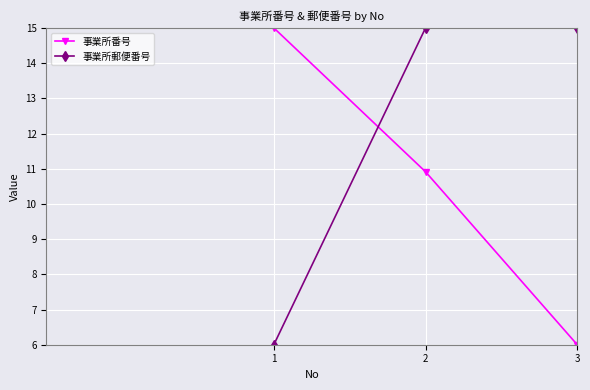

At 3, list the series in order from smallest to largest.

事業所番号, 事業所郵便番号